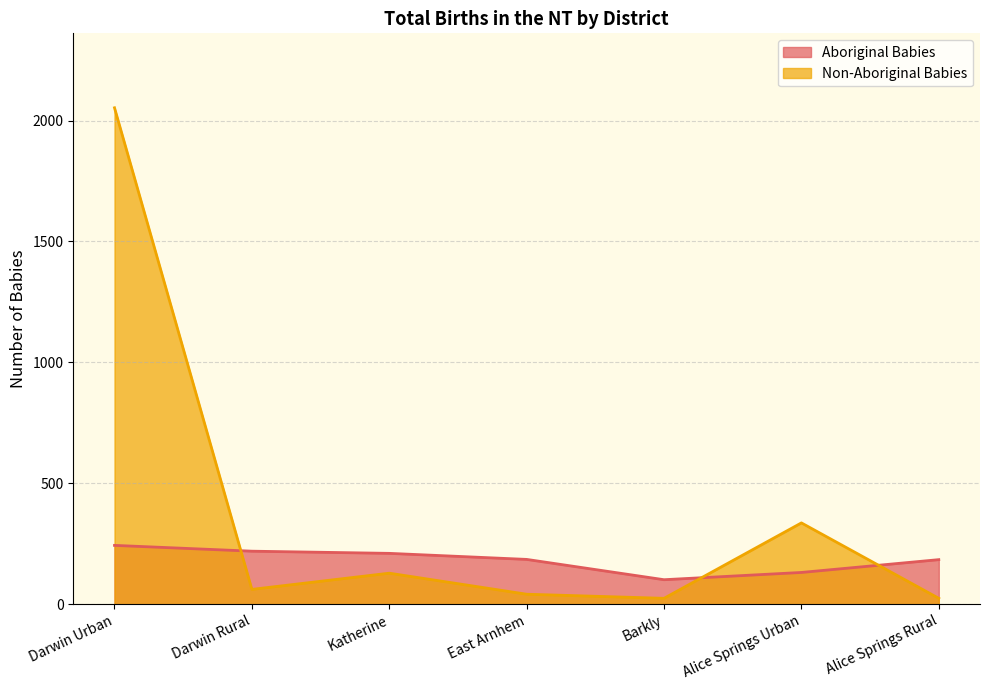

What is the spread (max minus min) of values at Darwin Rural?

158